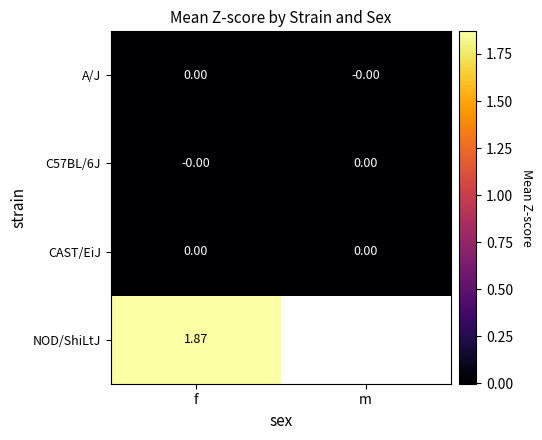

At how many categories does at least one series exceed 1?

1